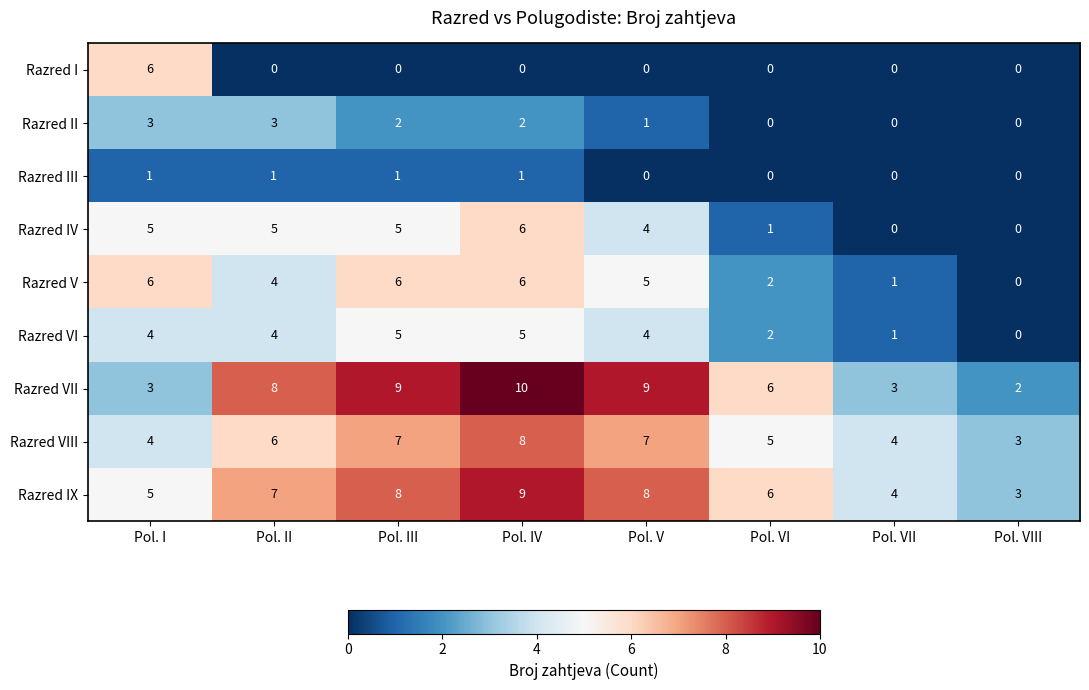

At which category is the sum across all series the highest?

Pol. IV